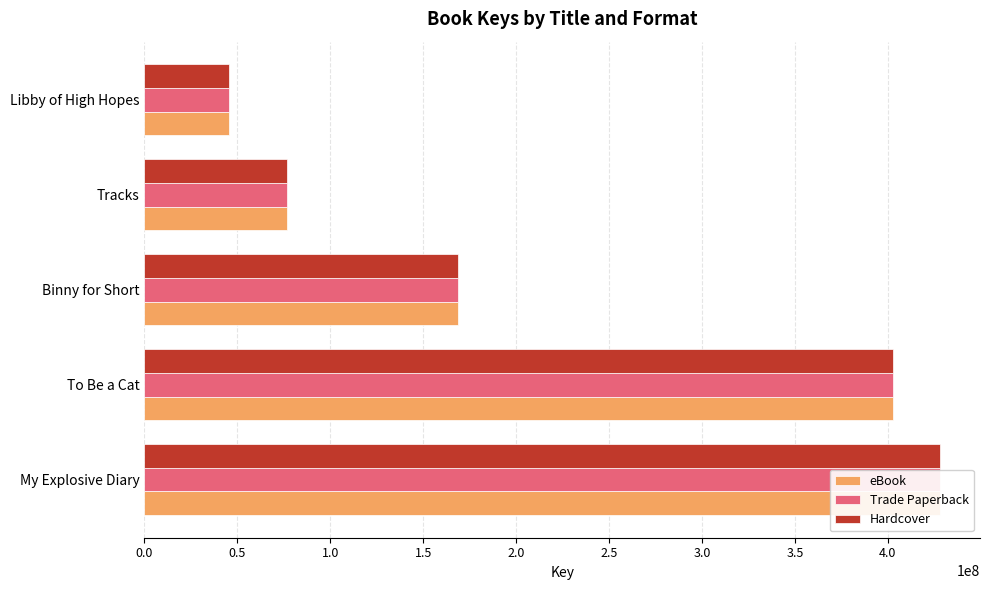

Reading left to right, extract all data points from this chart.

eBook: 0.0=428121563	0.5=402654487	1.0=168522243	1.5=76847379	2.0=45591682
Trade Paperback: 0.0=428121563	0.5=402654487	1.0=168522243	1.5=76847379	2.0=45591682
Hardcover: 0.0=428121563	0.5=402654487	1.0=168522243	1.5=76847379	2.0=45591682